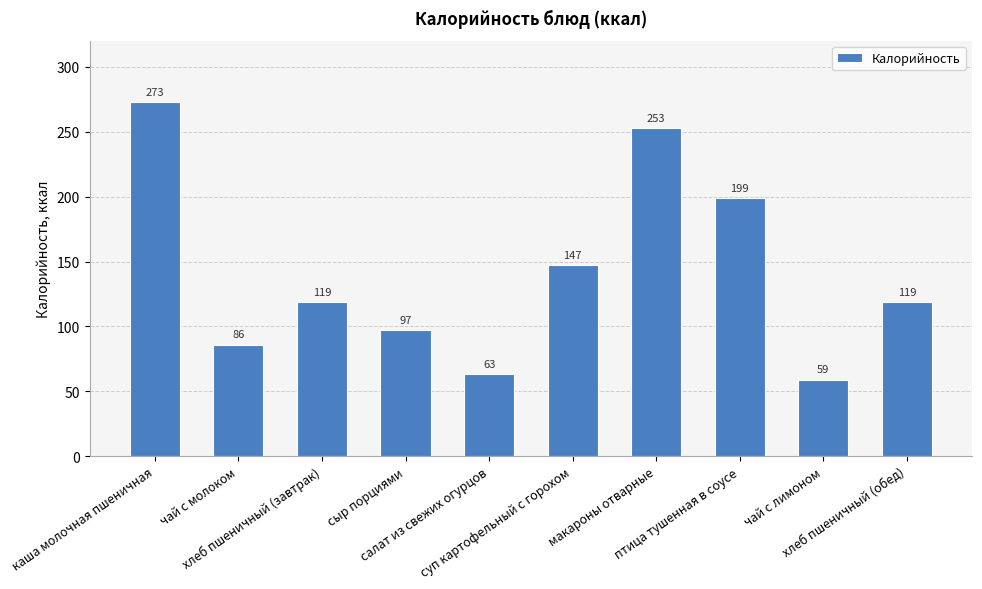

The chart shows a value of 29.7 at чай с лимоном. True or false?

False